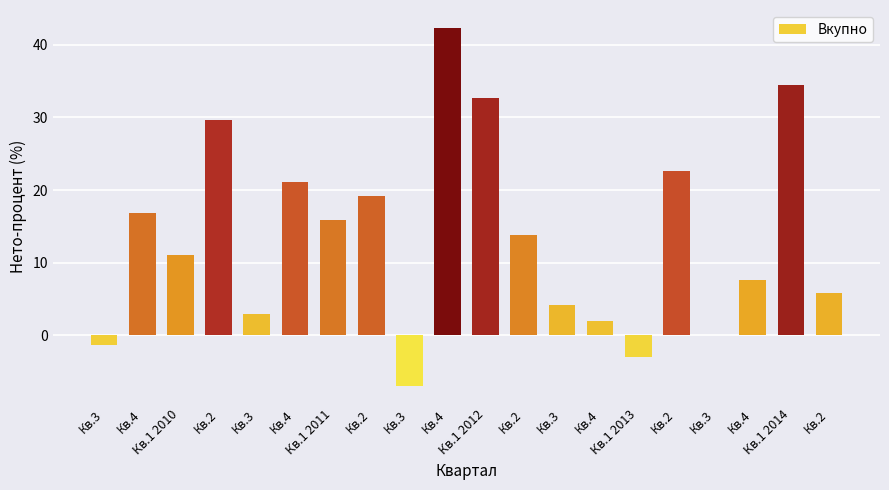

The chart shows a value of 11.5 at Кв.4. True or false?

False